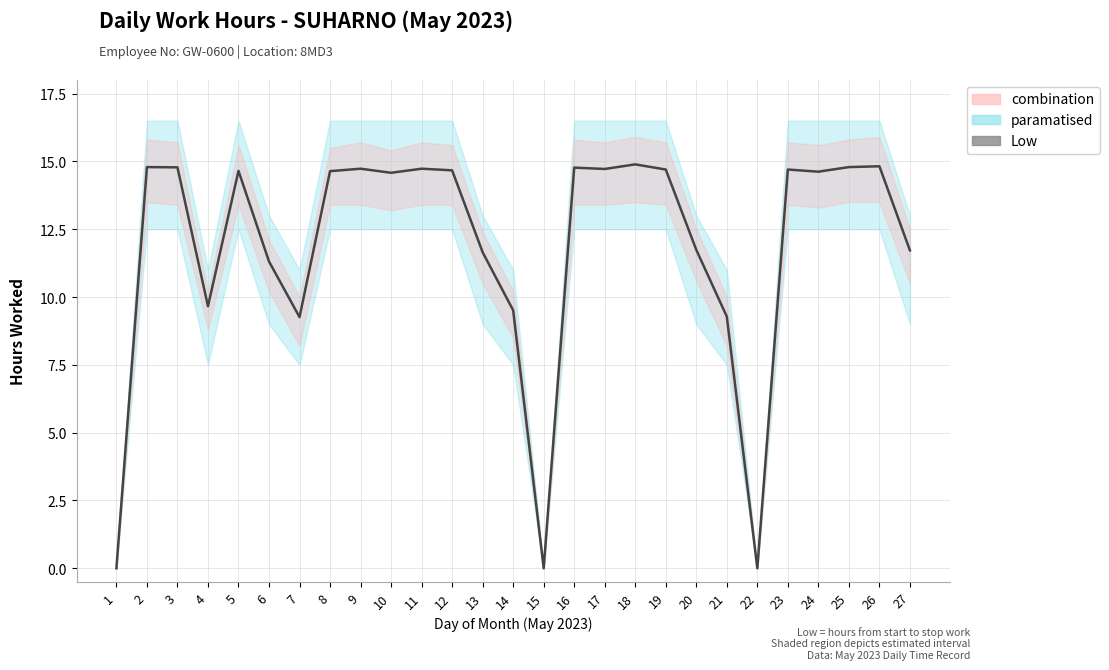

How many values are below 14?

11